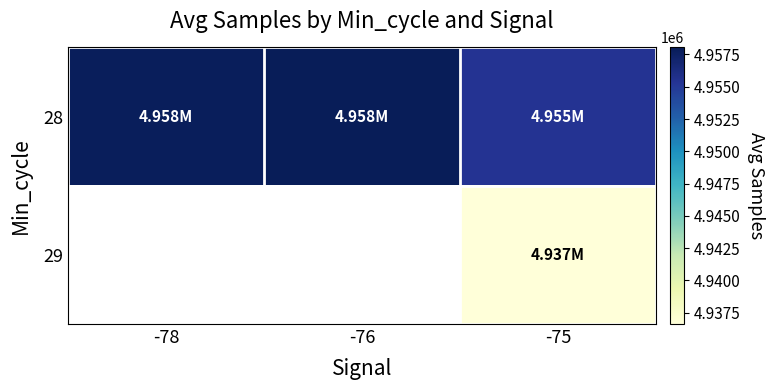

How many series are shown in this chart?

2